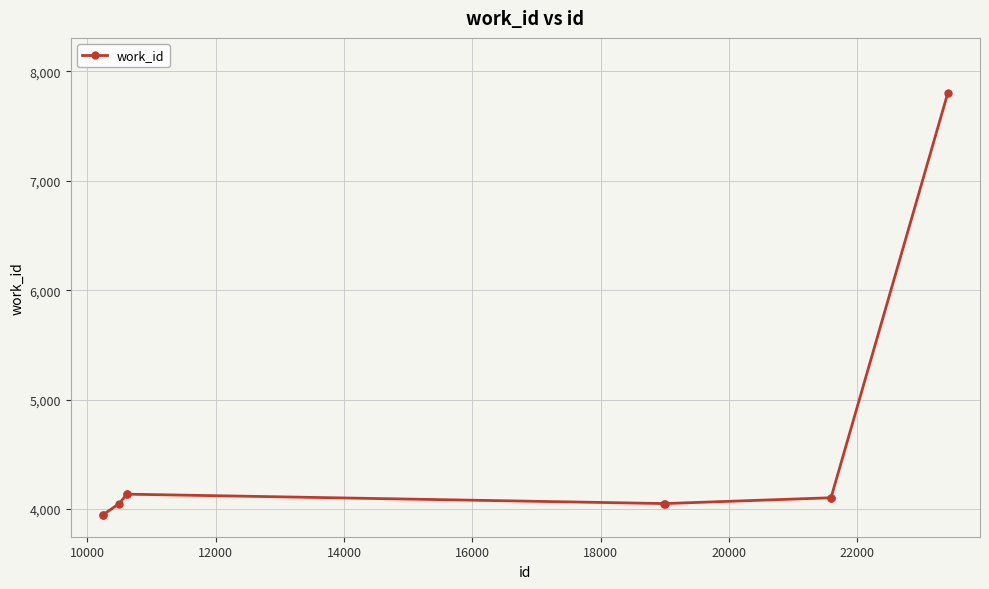

What is the difference between the second highest and minimum values?

189